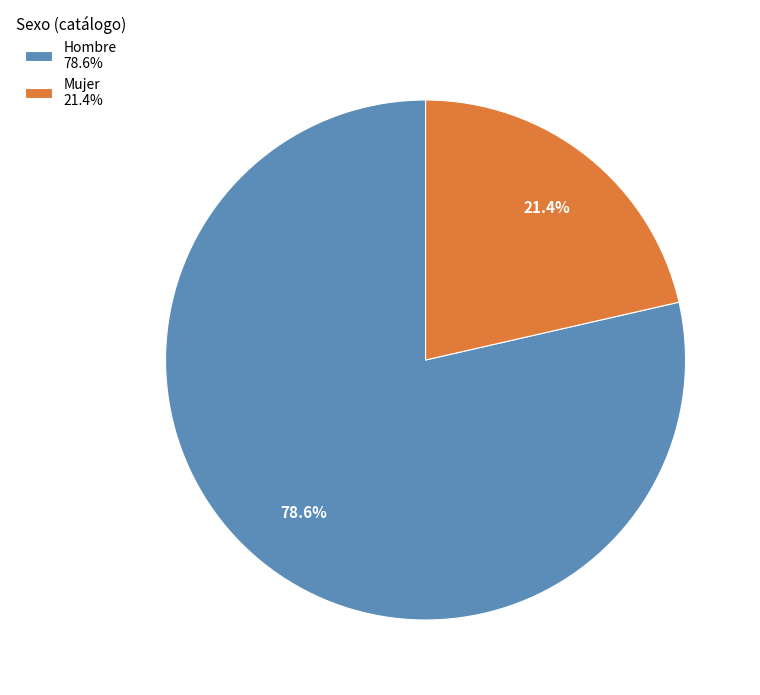

What is the smallest slice in the pie chart?

Mujer